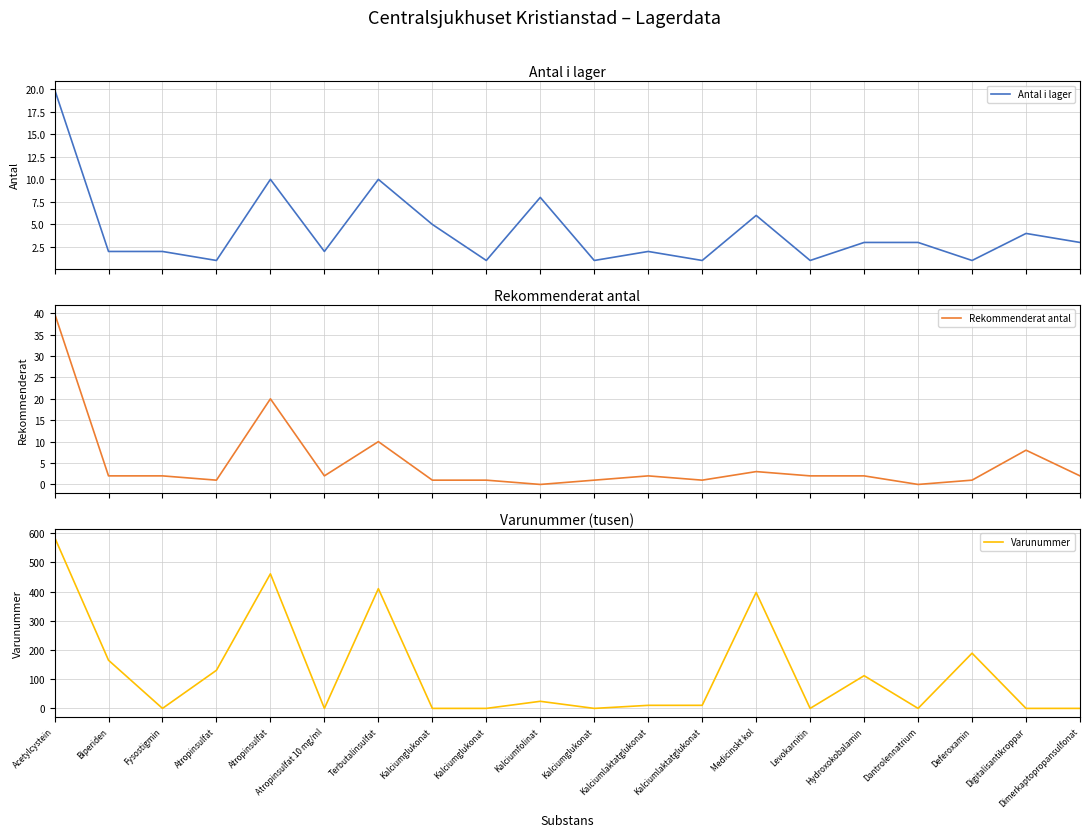

What value does the Varunummer series have at Kalciumlaktatglukonat?

10.5